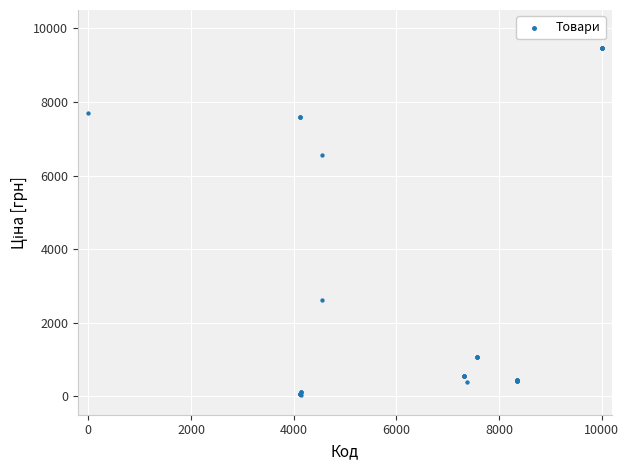

What Y value in the scatter plot is closest to 4756?

6568.8